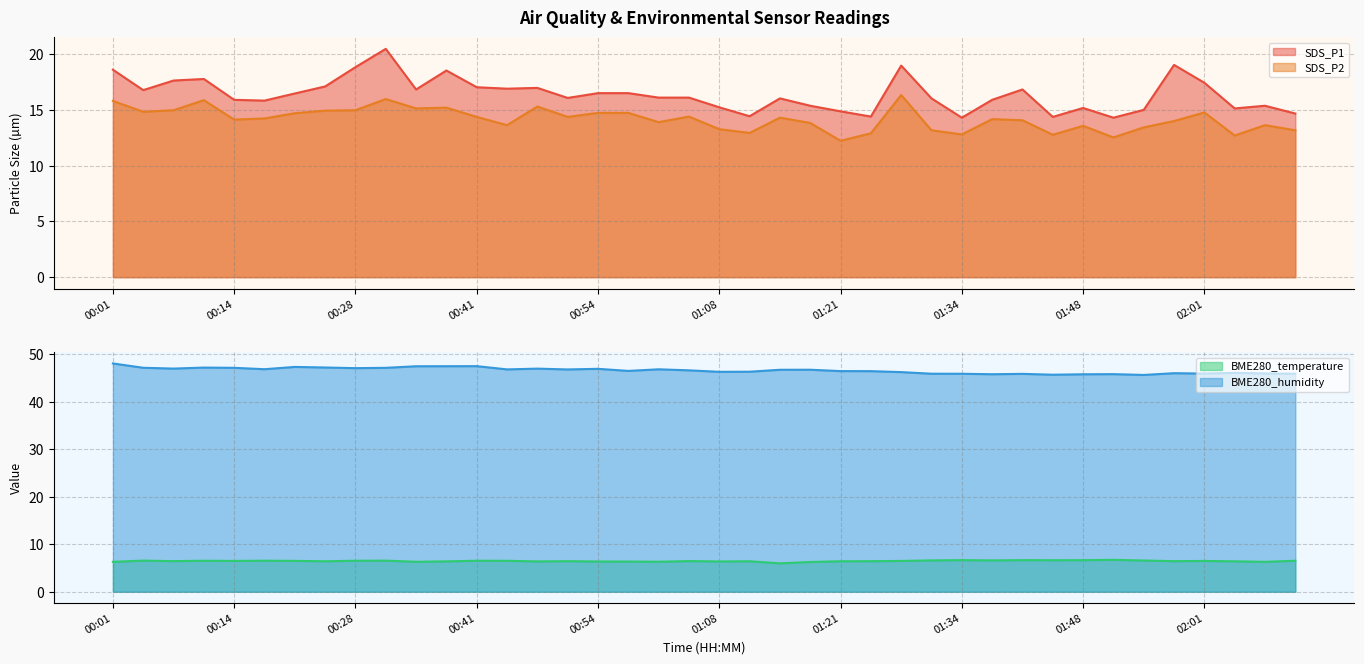

How many data points in BME280_temperature are less than 6?

1